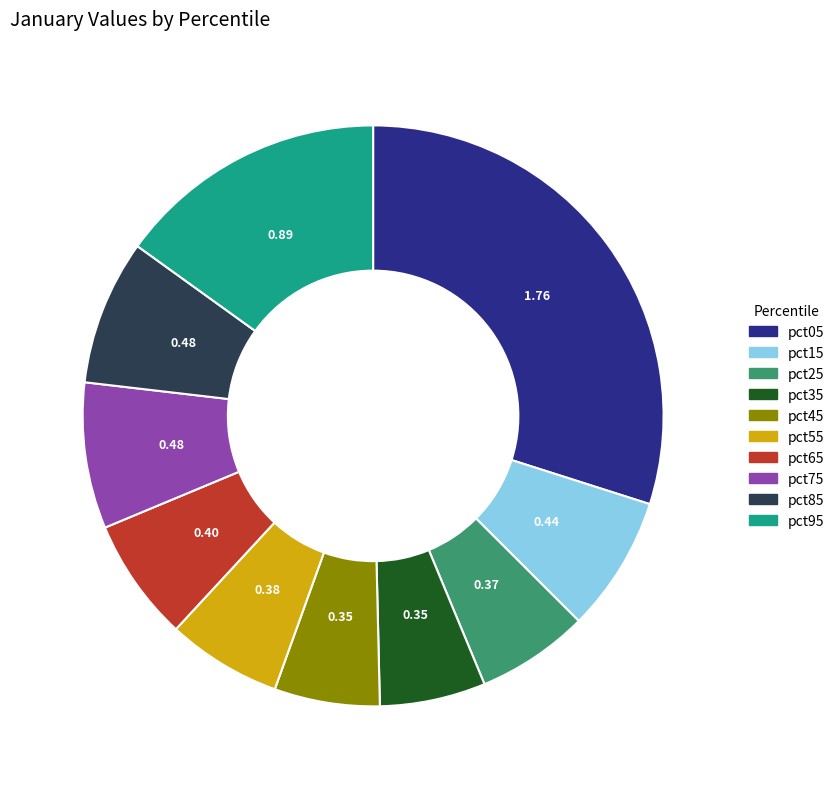

Between pct65 and pct85, which is larger?

pct85